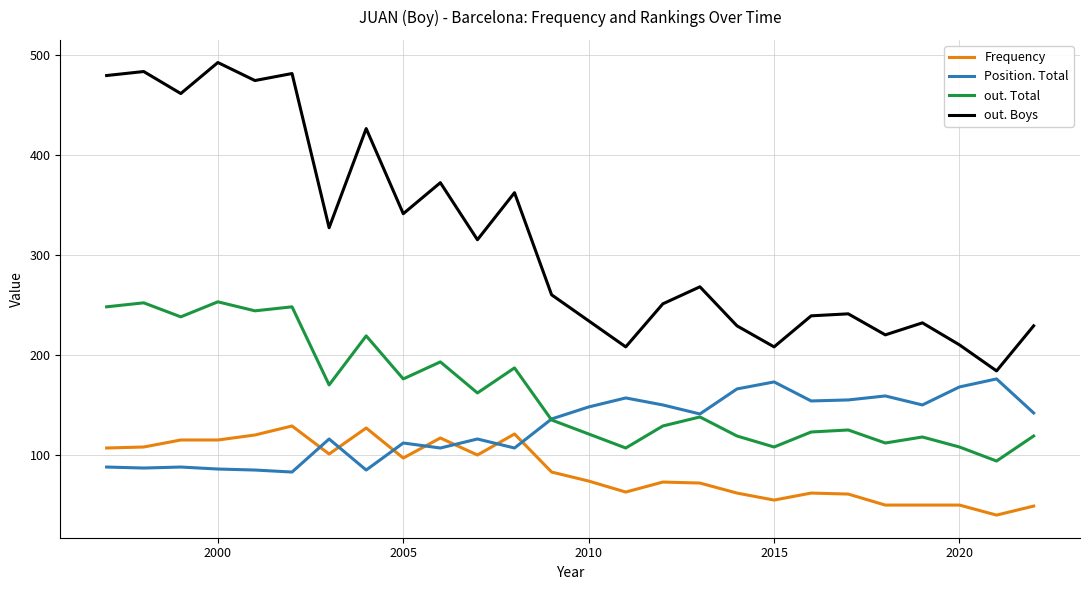

Which series has the largest total across all categories?

out. Boys